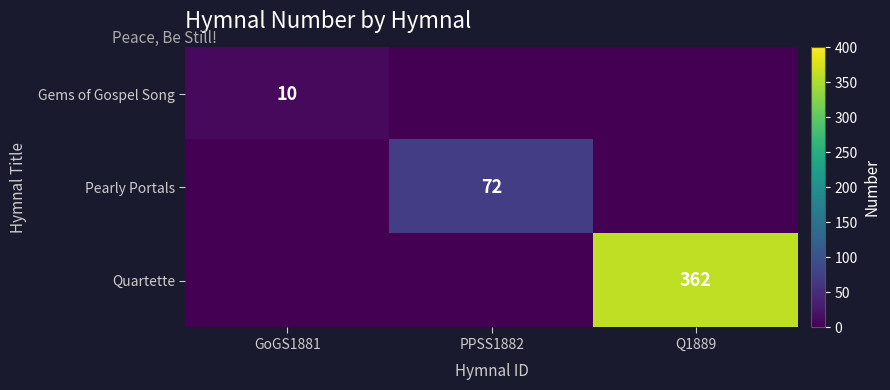

What is the total value across all series at PPSS1882?

72